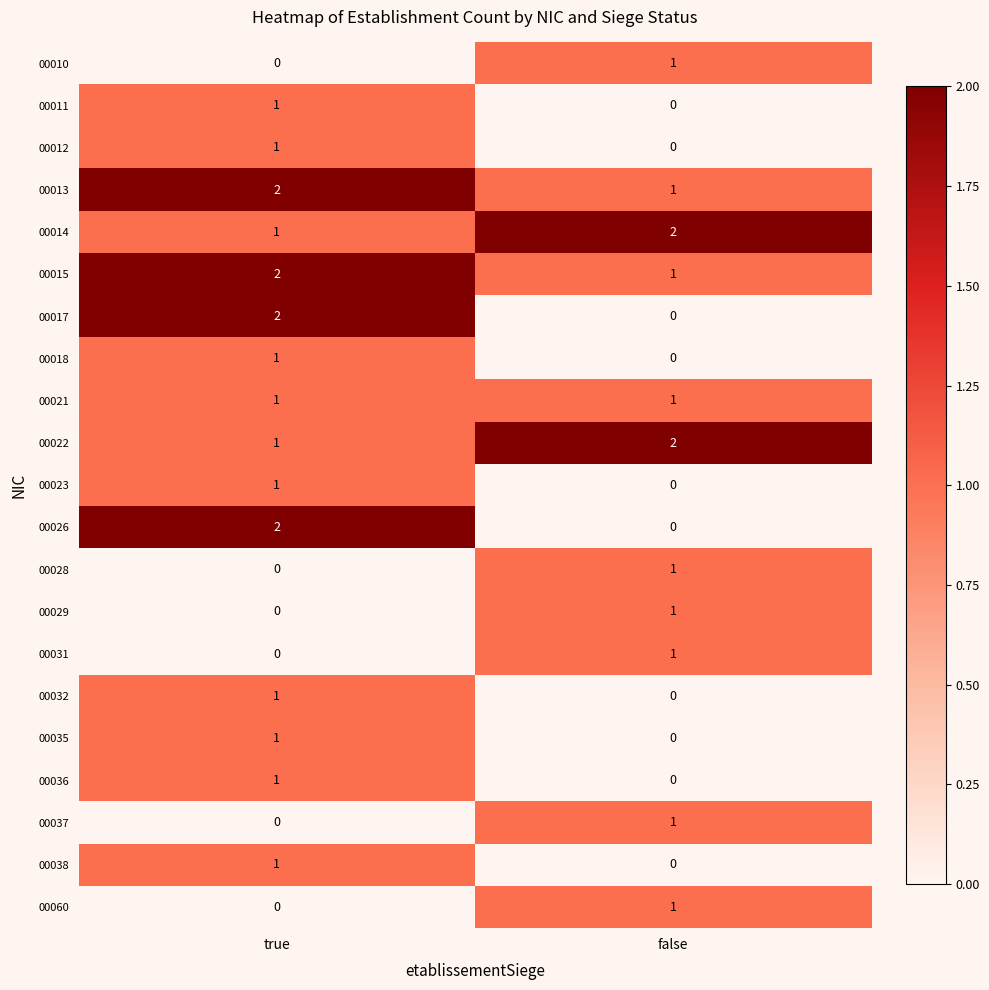

At which label is 00012 closest to 0?

false